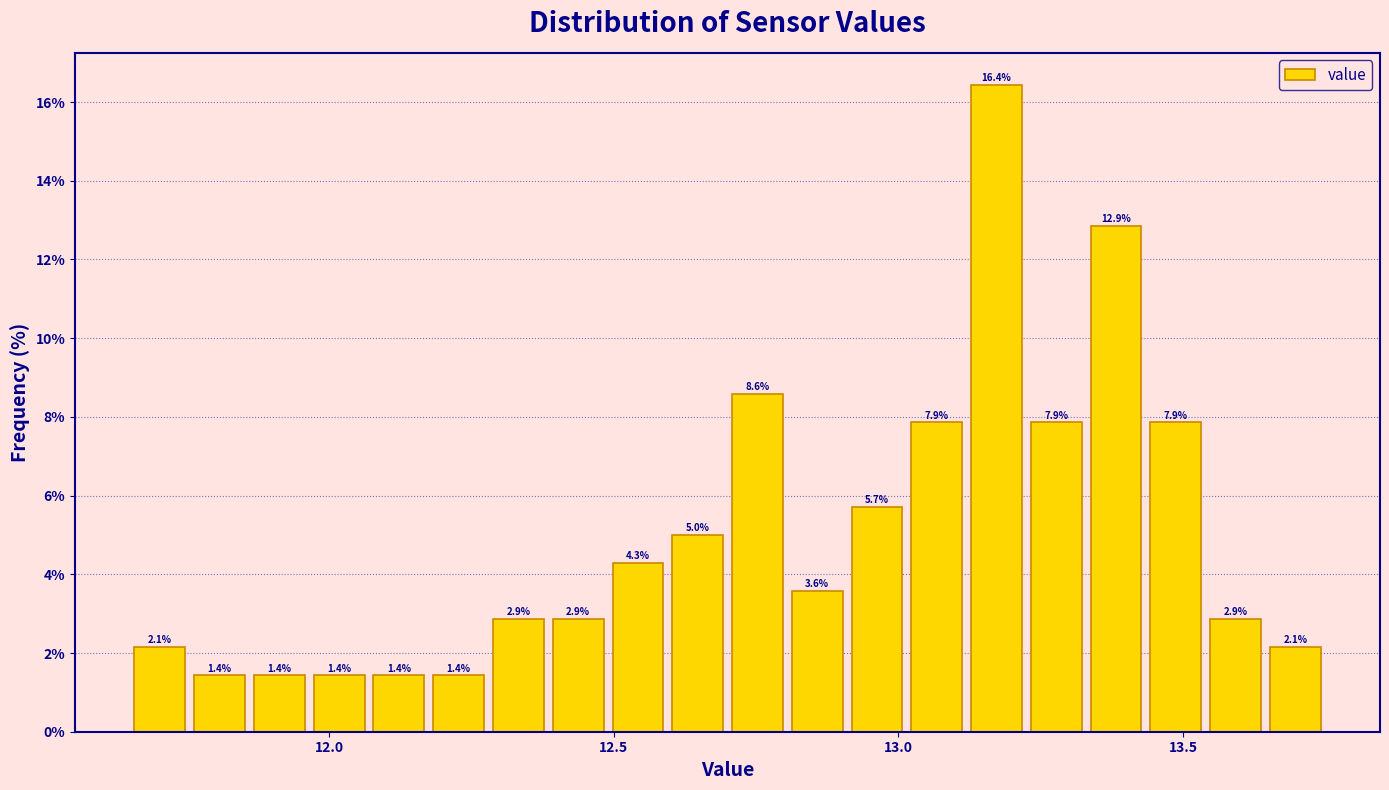

Around what value on the x-axis is the tallest bar? Give the approximate position of its centre, as read against the axis.

13.15